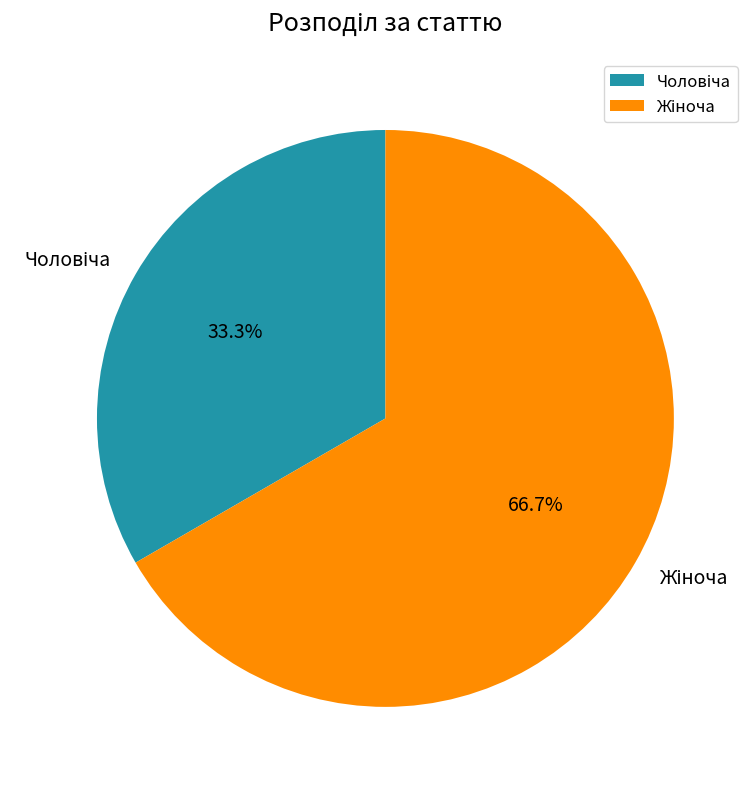

Is there a majority slice in this chart?

Yes